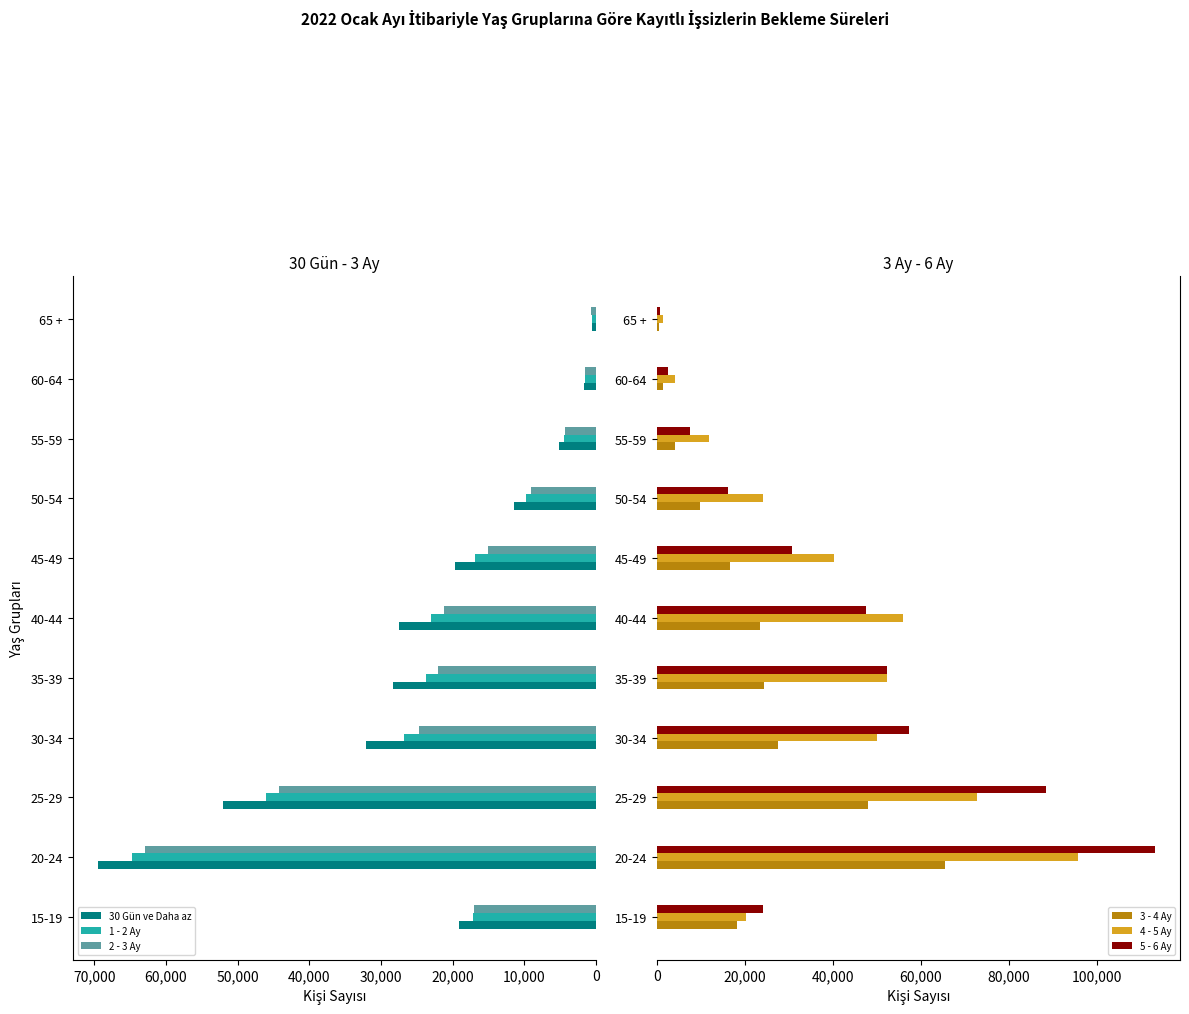

Are the bars grouped side by side (vs. stacked)?

Yes